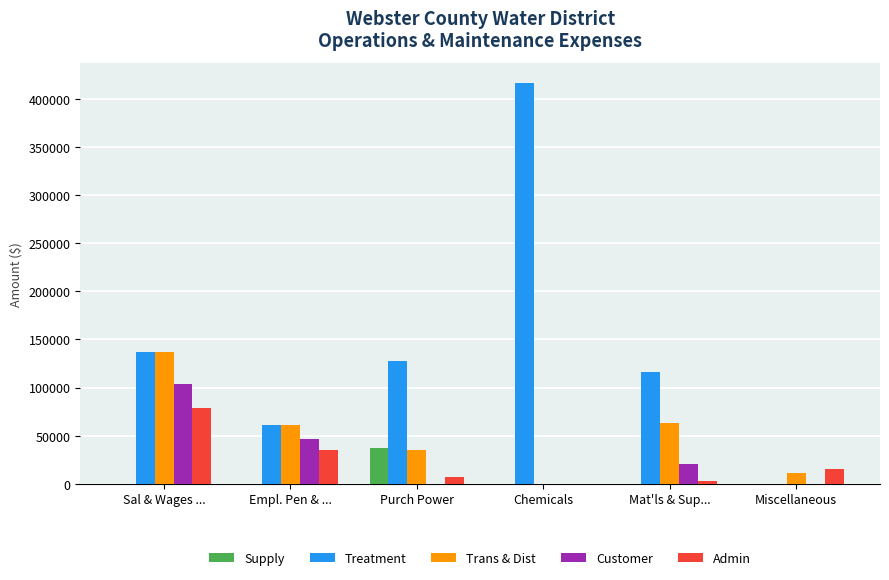

Between Sal & Wages ... and Chemicals, which series saw the biggest shift?

Treatment